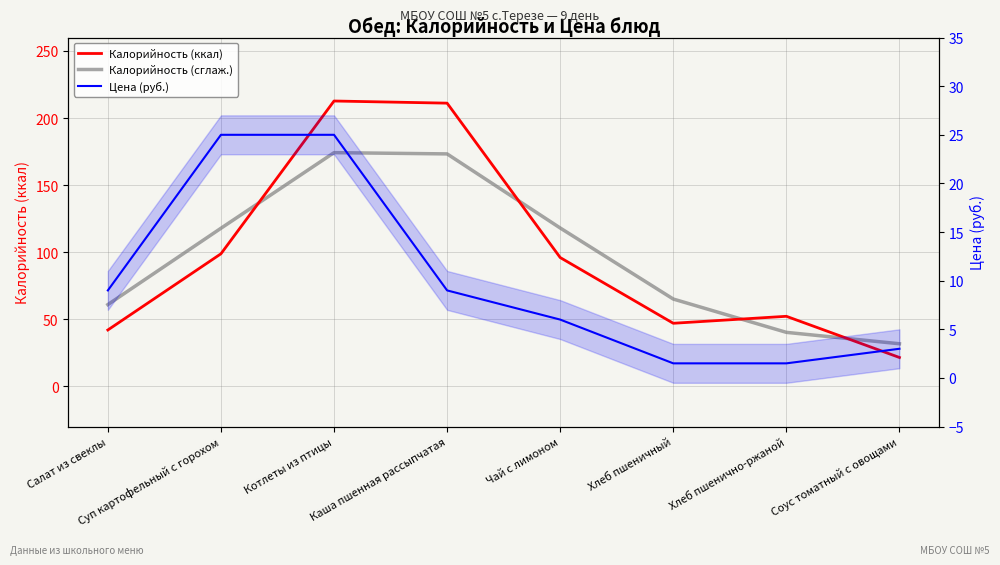

True or false: Цена and Калорийность (сглаж.) cross at least once.

False